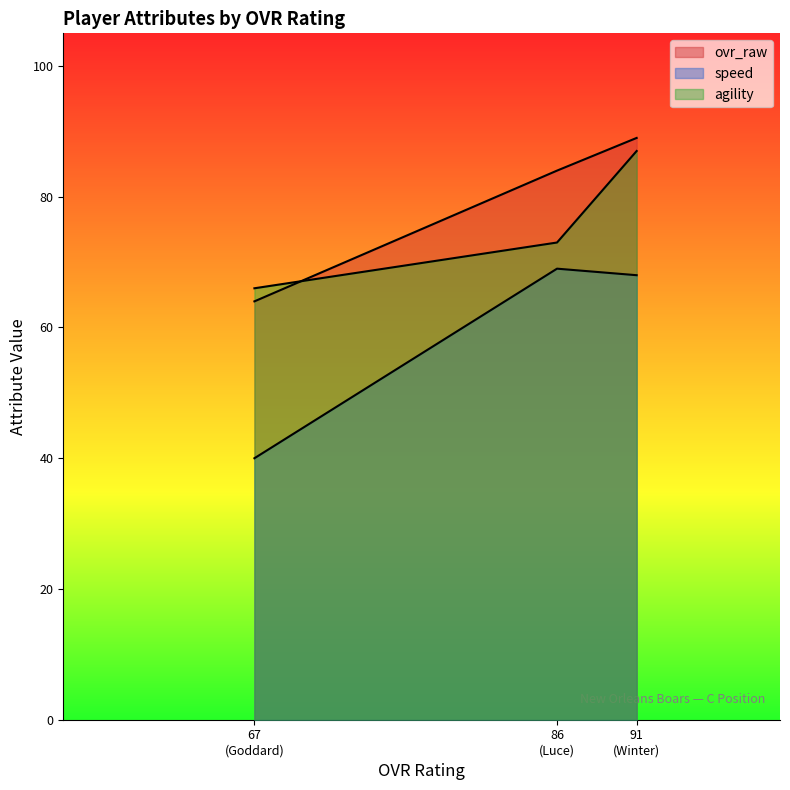

How many lines are shown in the chart?

3